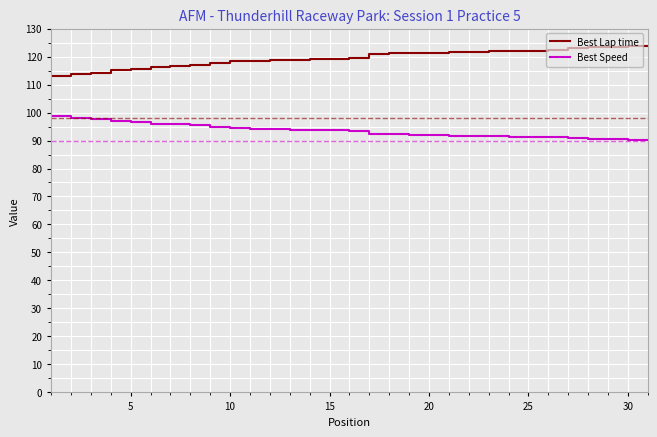

What is the sum of all Best Speed values?

2896.9